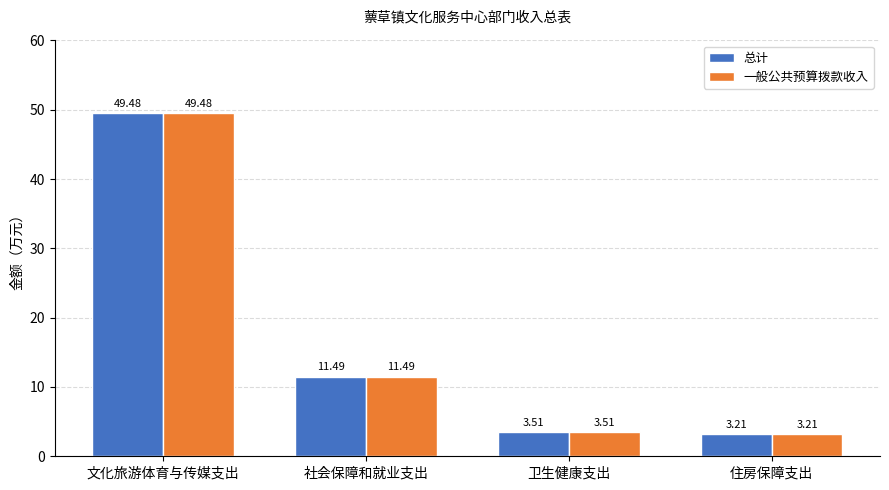

What is the average value of the 一般公共预算拨款收入 series?

16.9